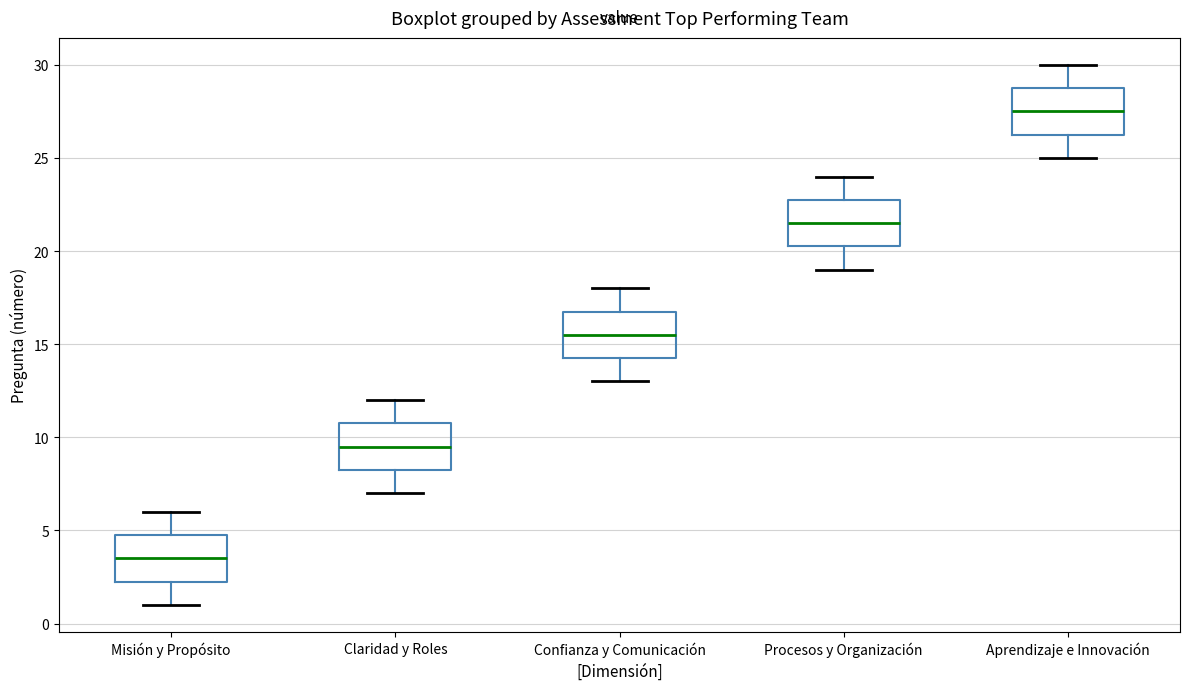

Where does the lower whisker of the box for Confianza y Comunicación end on the y-axis? The values are not printed on the chart, so give them approximately, as read against the axis.

13.0